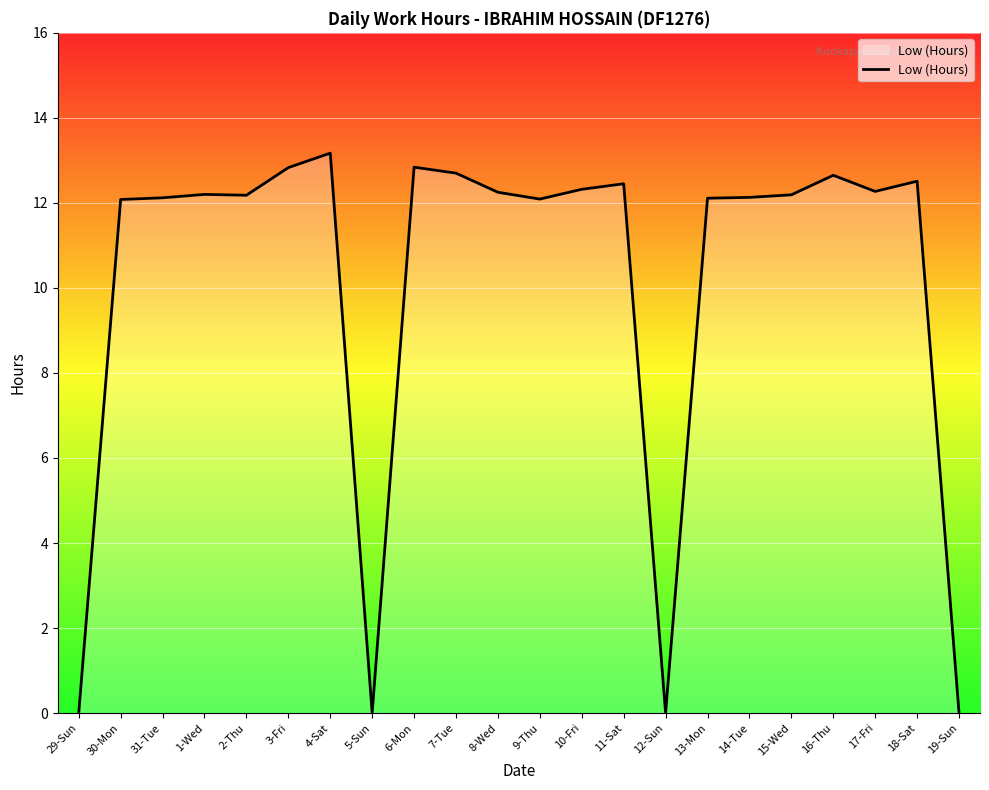

What is the difference between the values at 9-Thu and 11-Sat?

0.4